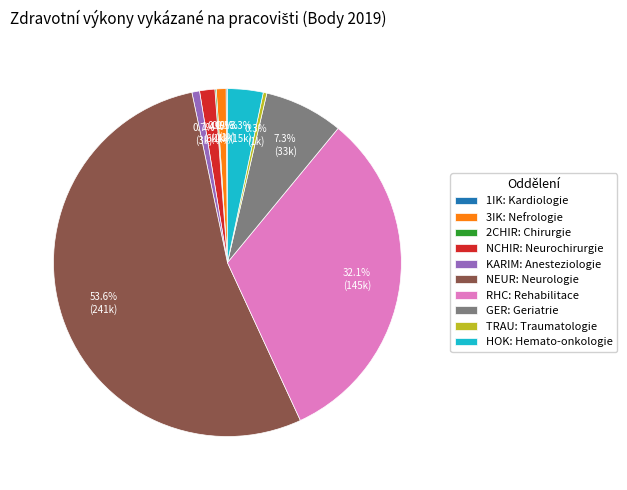

Does any single category account for the majority?

Yes